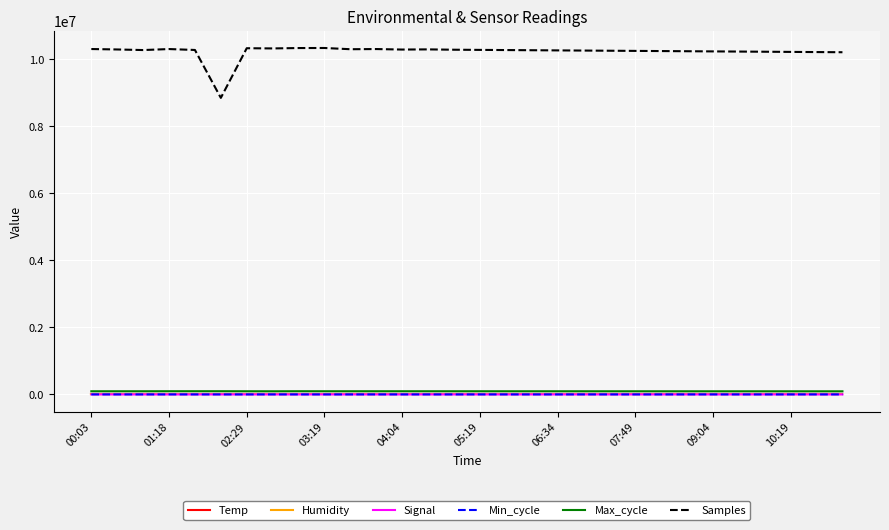

Which series has the widest spread of values?

Samples